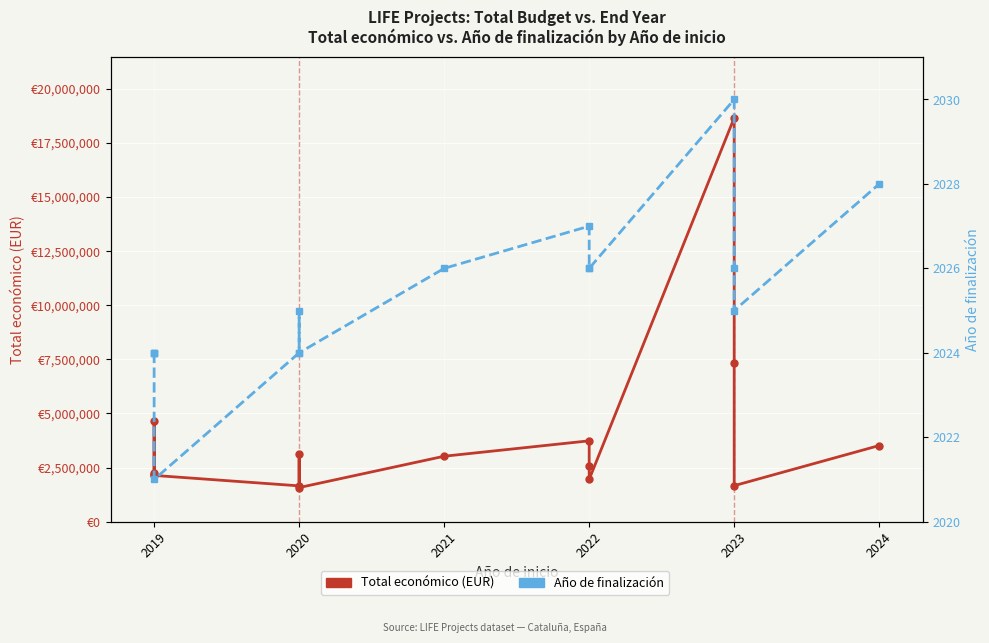

Which series has the largest range (max minus min)?

Total económico (EUR)